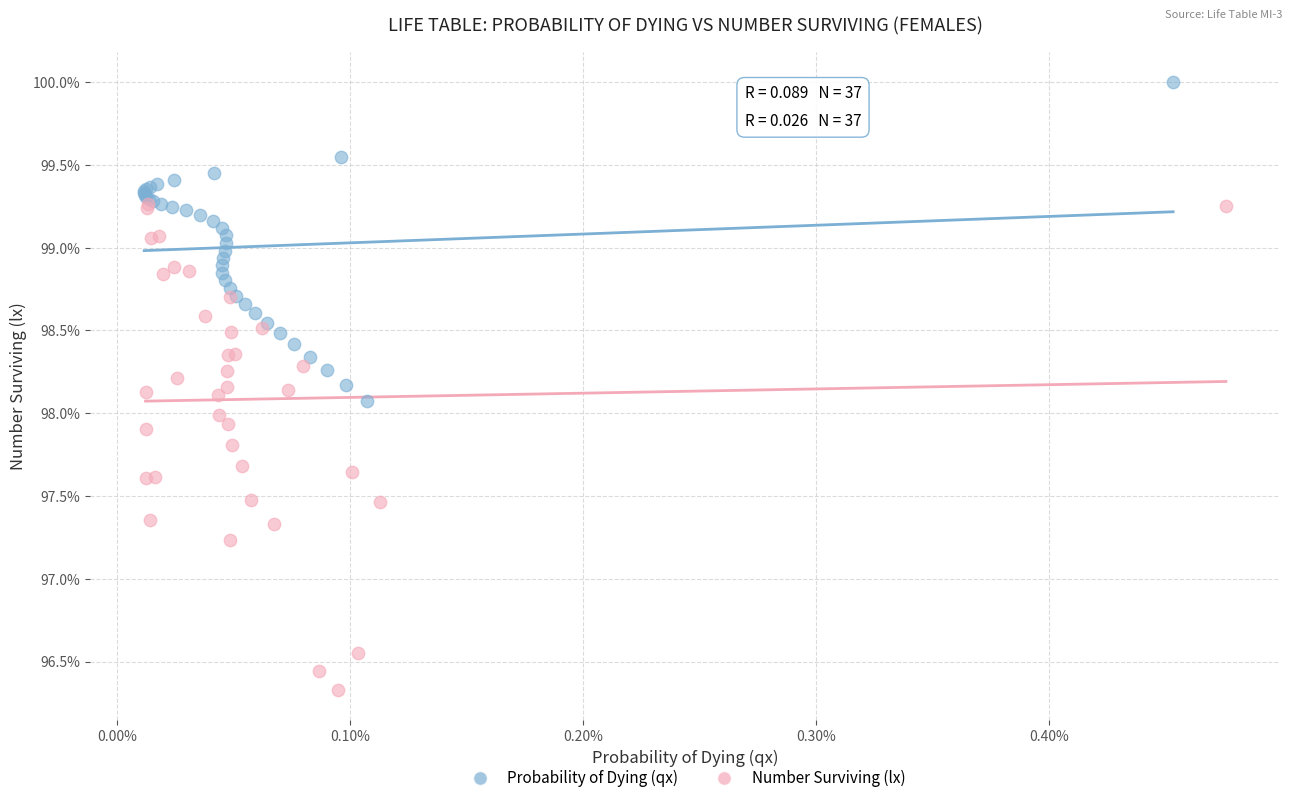

Which series reaches the minimum Y coordinate?

Number Surviving (lx)